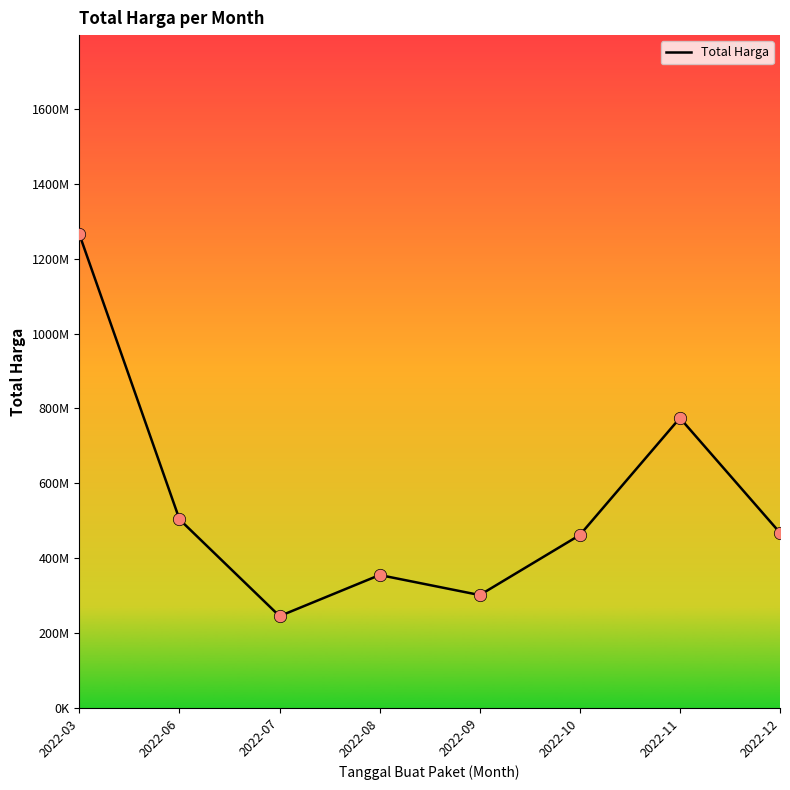

What is the change in value from 2022-03 to 2022-11?

-490399739.4